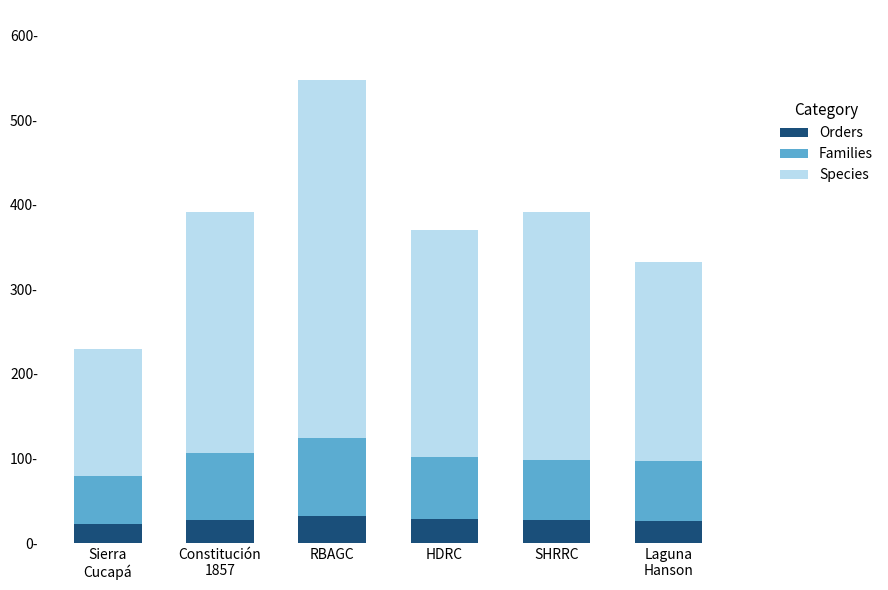

Does the chart contain stacked bars?

Yes